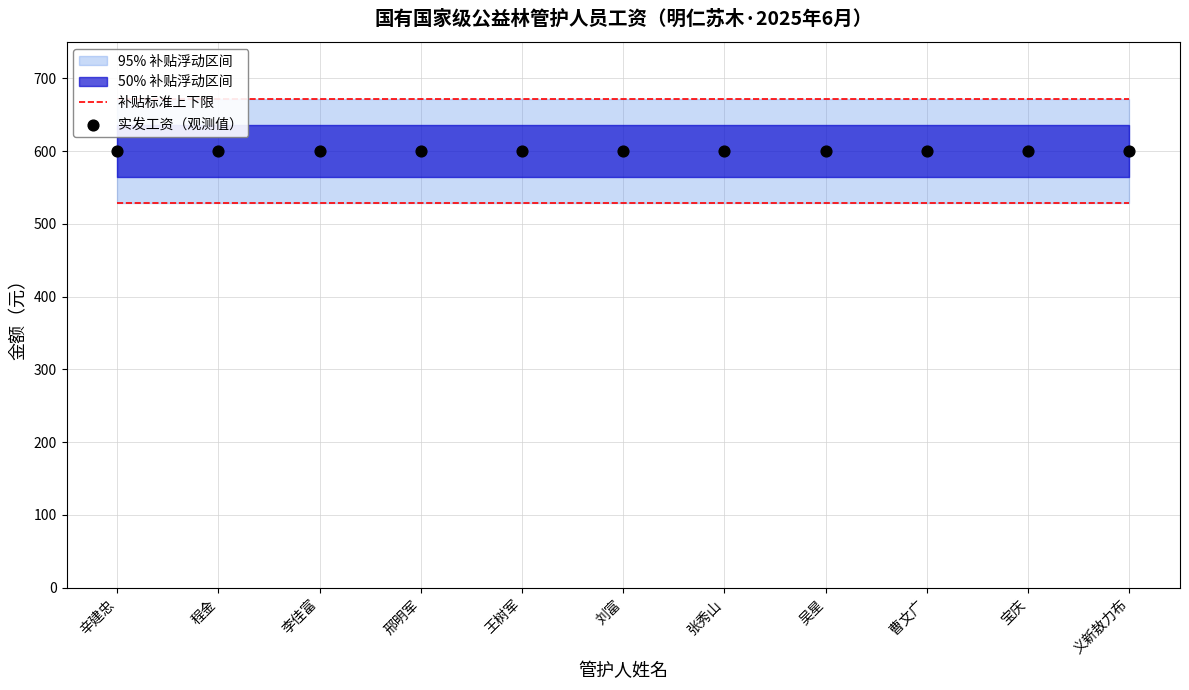

Which series has the largest total across all categories?

实发工资（观测值）